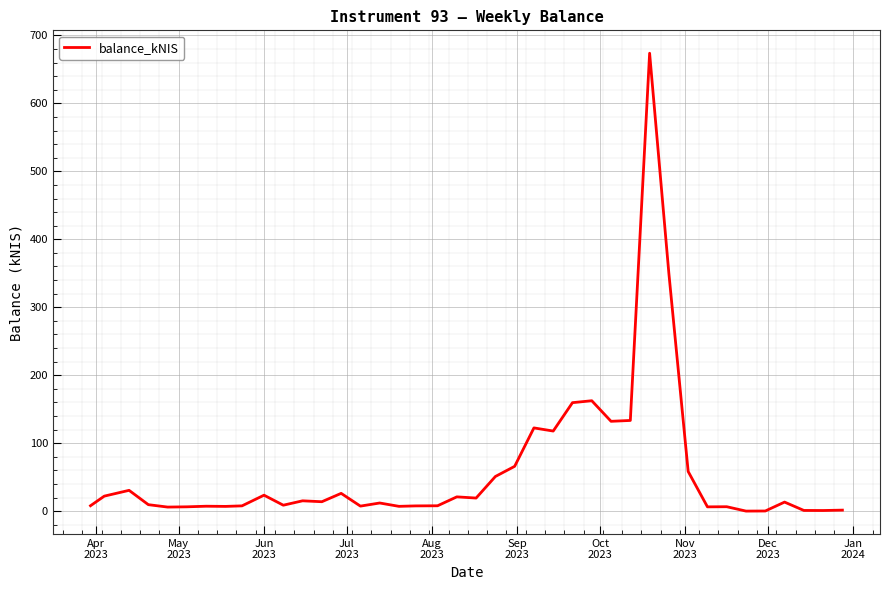

What is the sum of all values?

2328.3